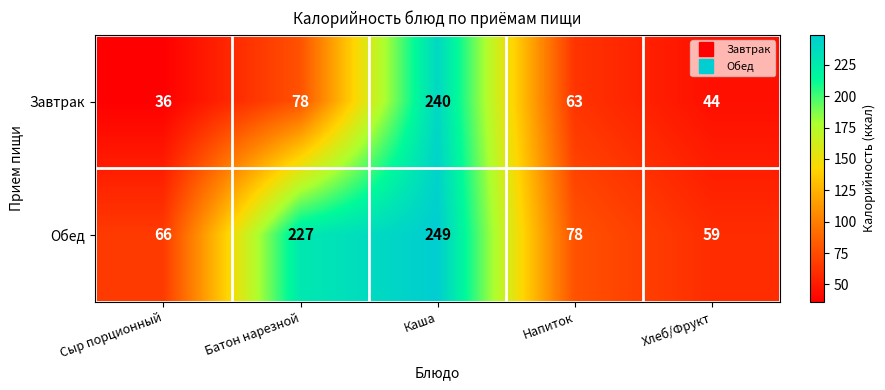

Between Батон нарезной and Хлеб/Фрукт, which series saw the biggest shift?

Обед